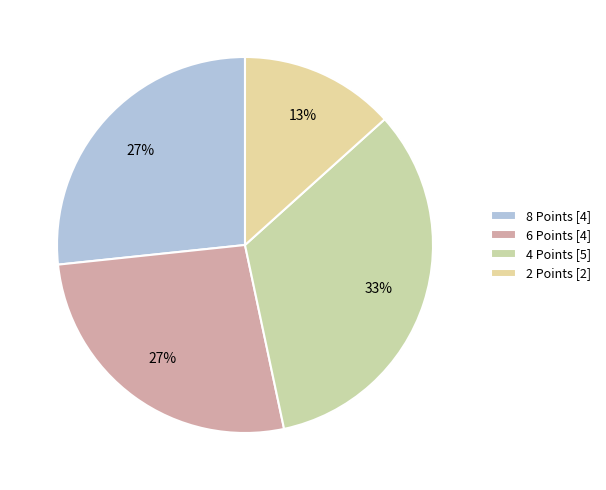

How many segments does this pie chart have?

4